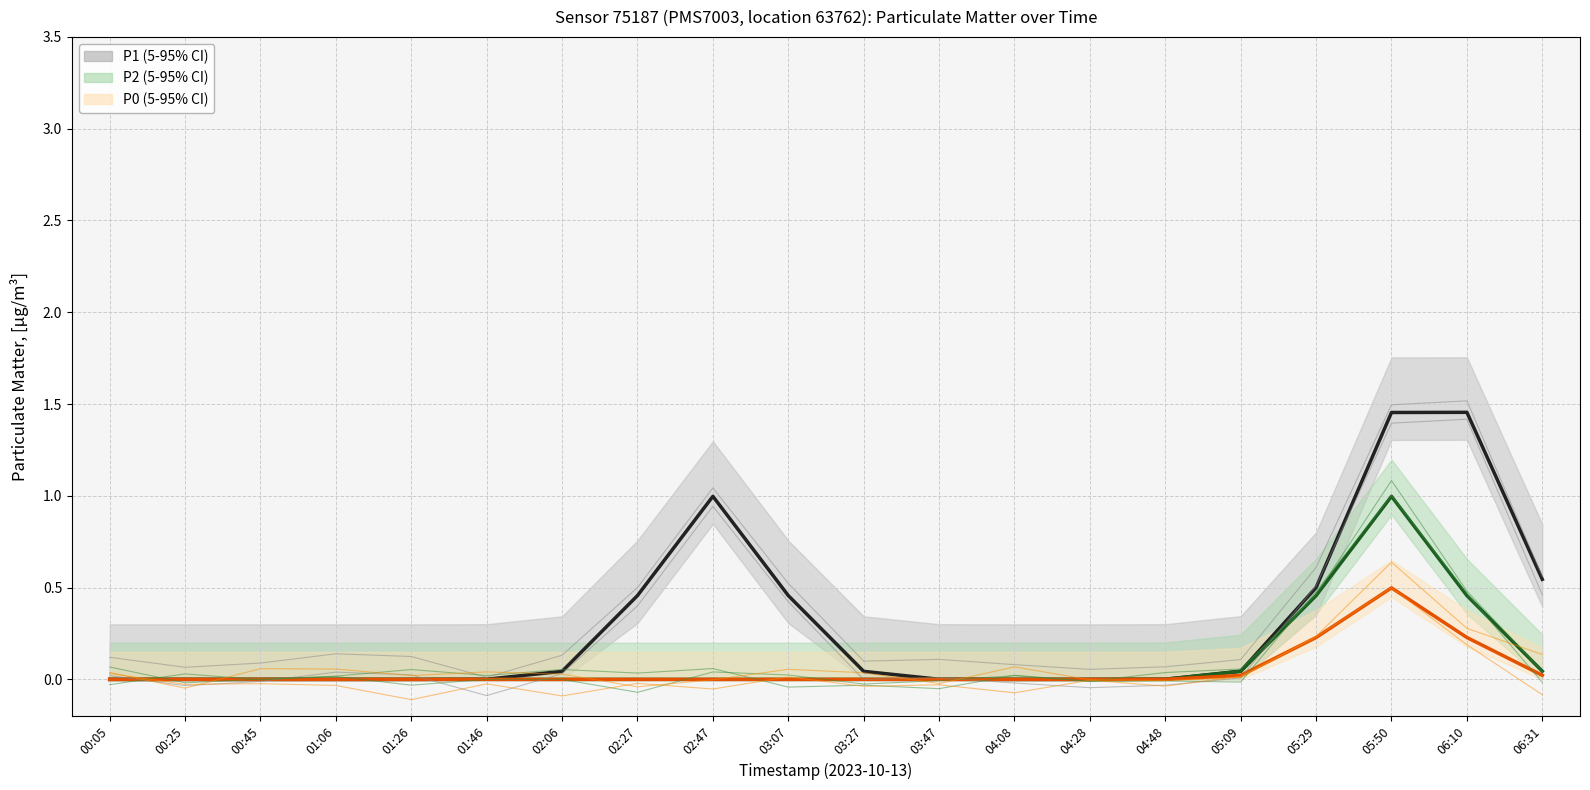

How many values in P2 are above zero?

6